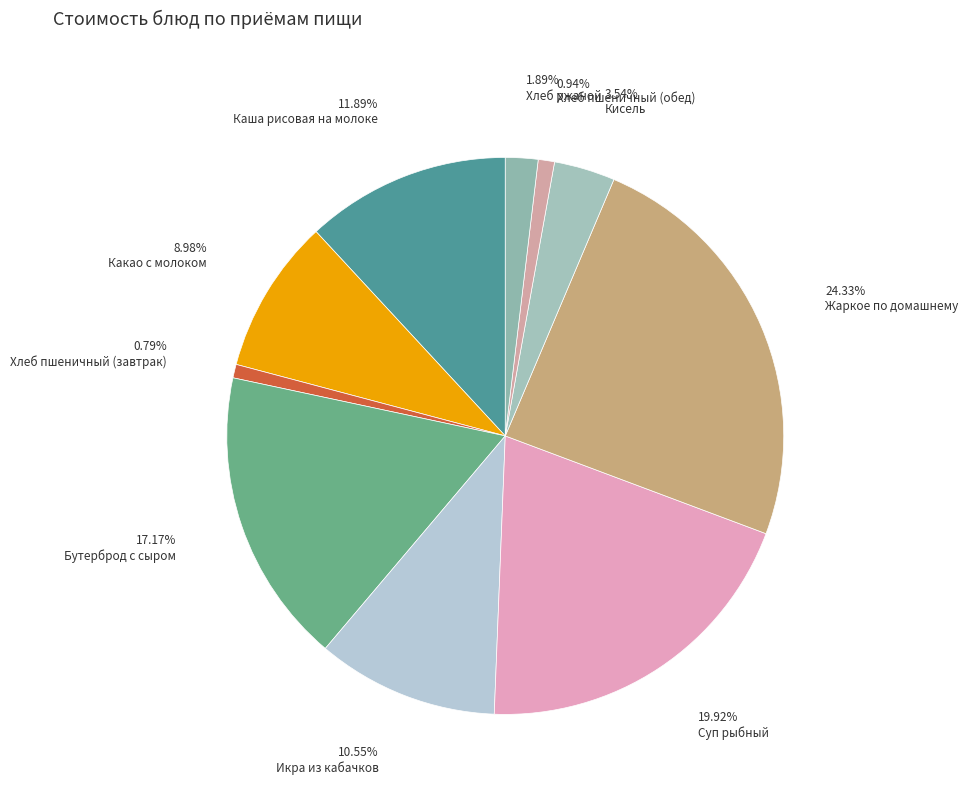

How many segments does this pie chart have?

10